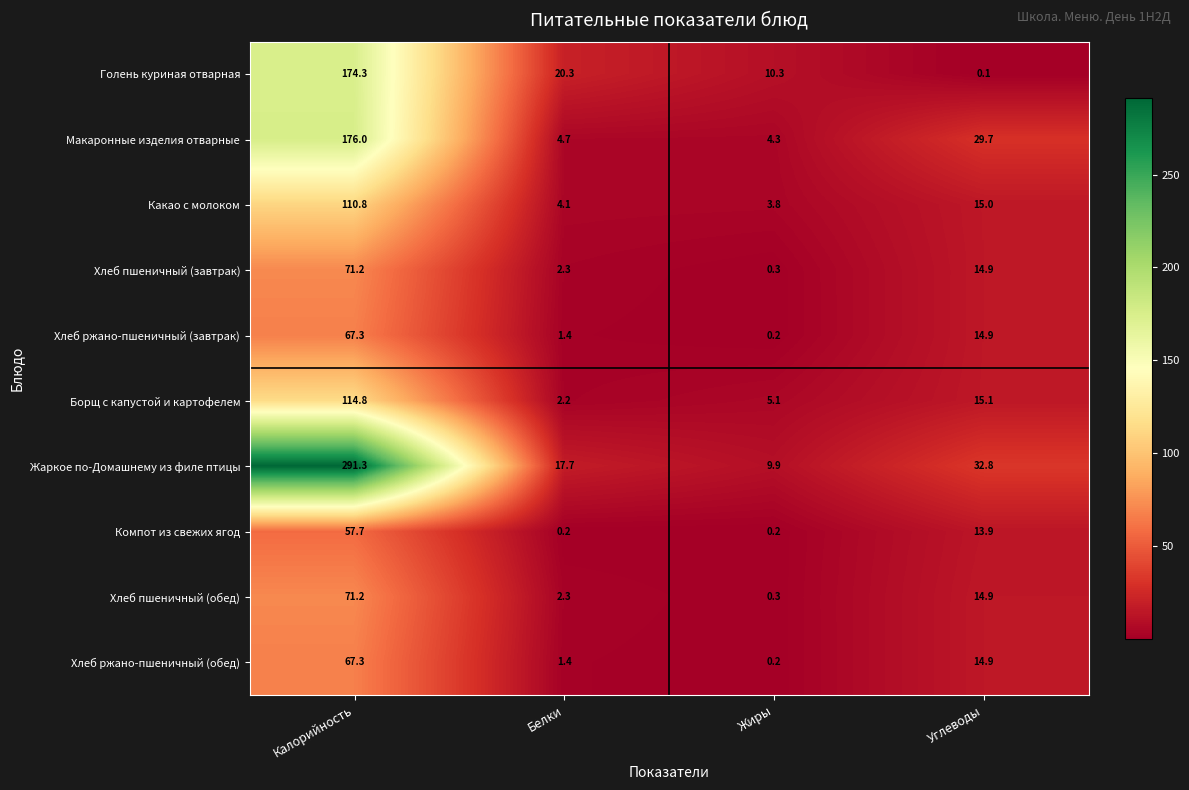

The Жаркое по-Домашнему из филе птицы series shows 32.8 at Углеводы. True or false?

True